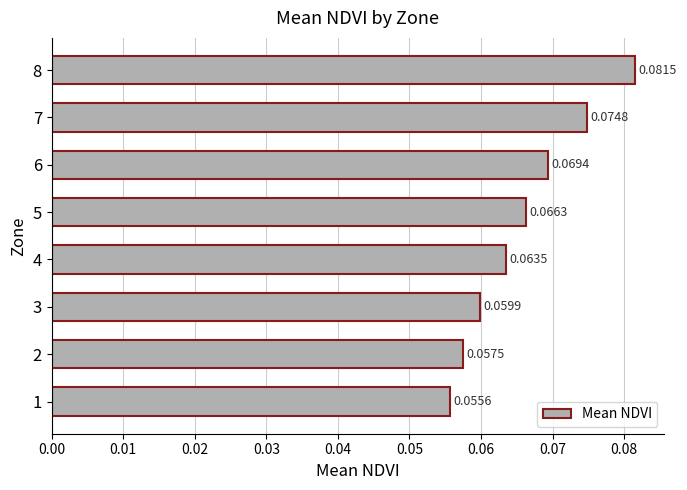

Rank the categories by value from lowest to highest.

1, 2, 3, 4, 5, 6, 7, 8